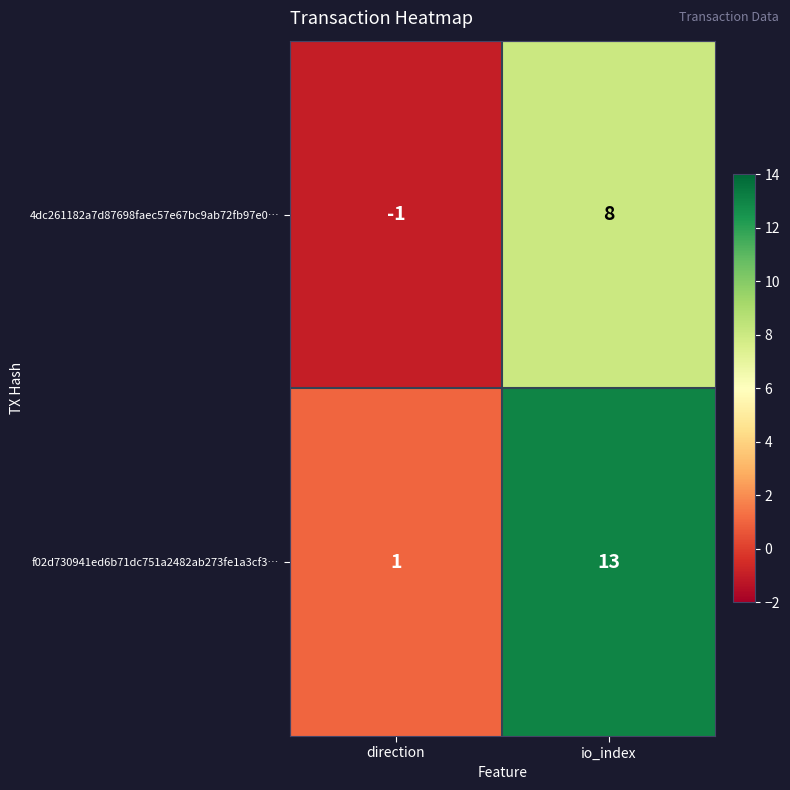

What is the spread (max minus min) of values at direction?

2